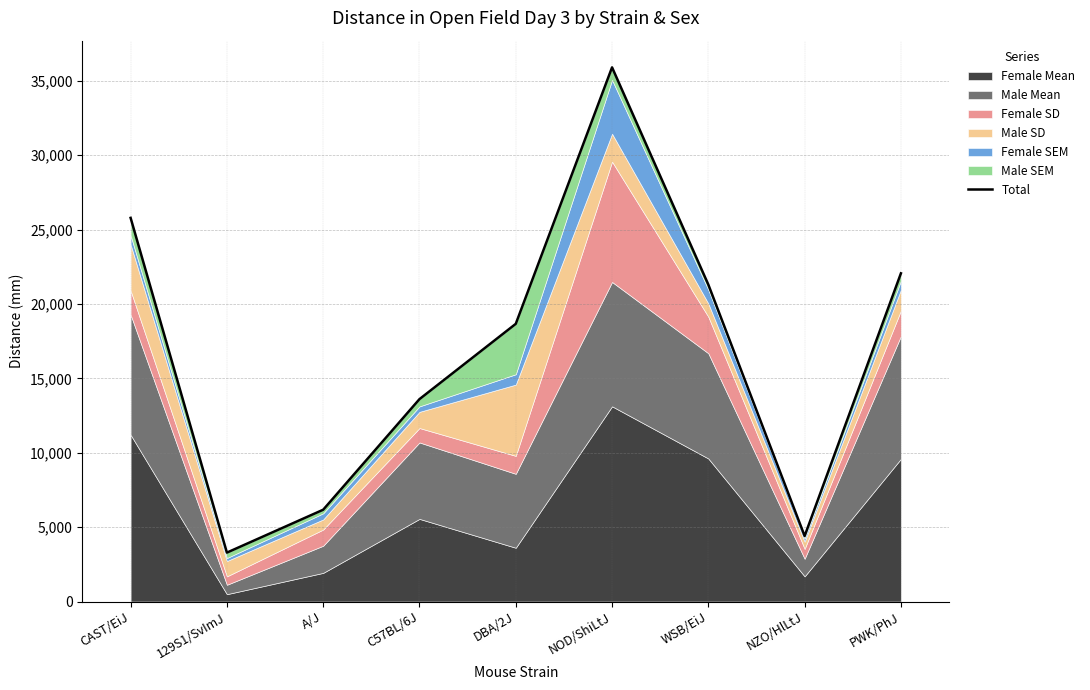

True or false: the data shows 53969.8 at NOD/ShiLtJ.

False